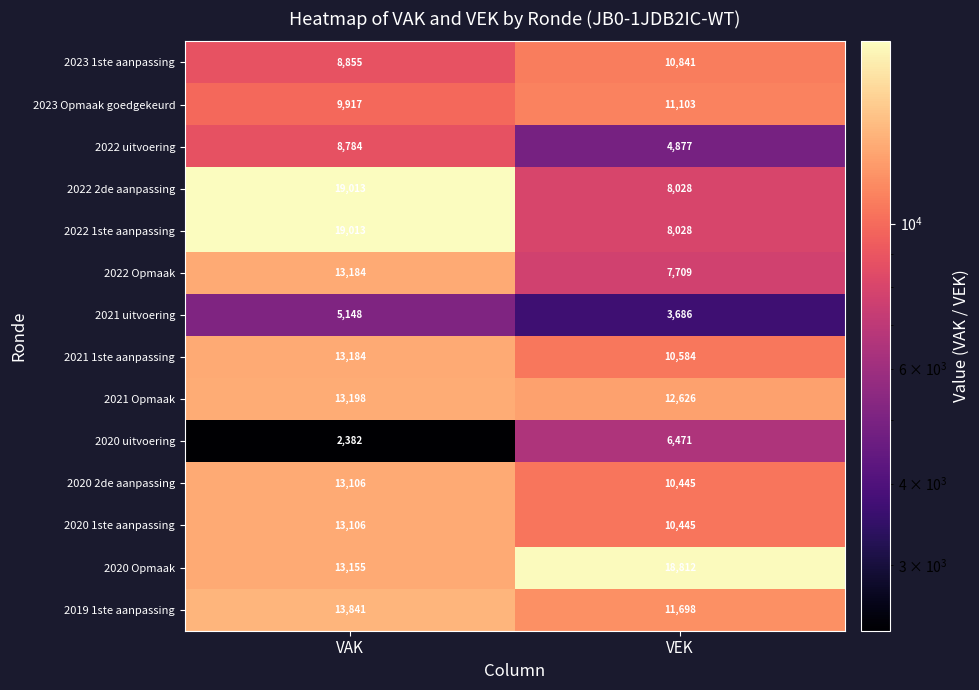

Rank the categories by 2020 uitvoering value from lowest to highest.

VAK, VEK